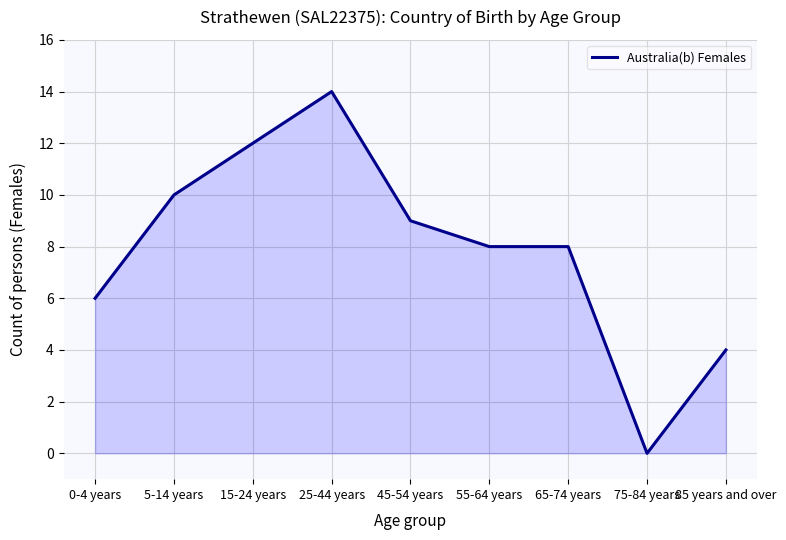

Which category has the highest value across all series?

25-44 years